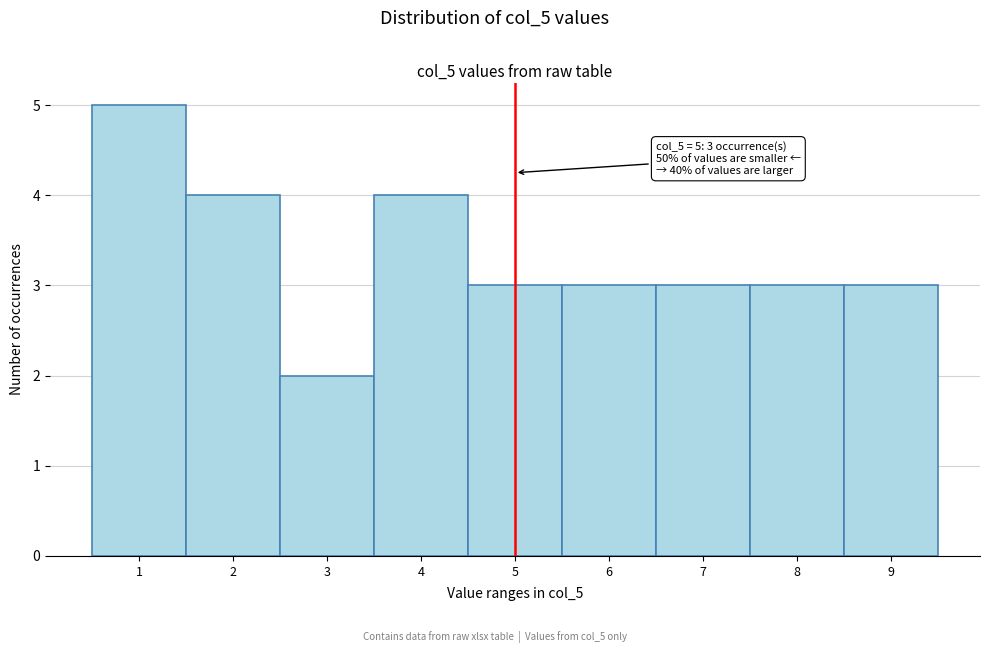

Which range on the x-axis has the tallest bar?

0.5 to 1.5